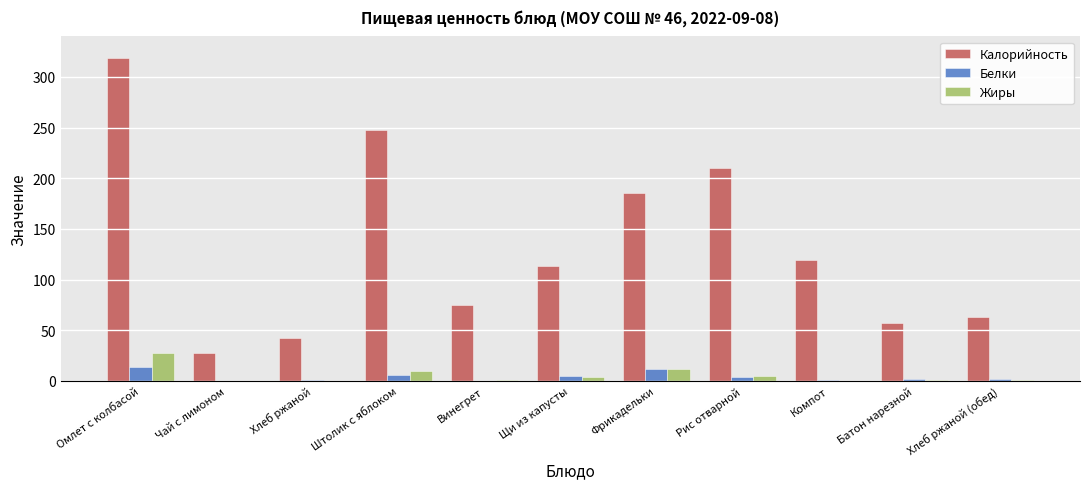

Between Щи из капусты and Хлеб ржаной (обед), which series saw the biggest shift?

Калорийность